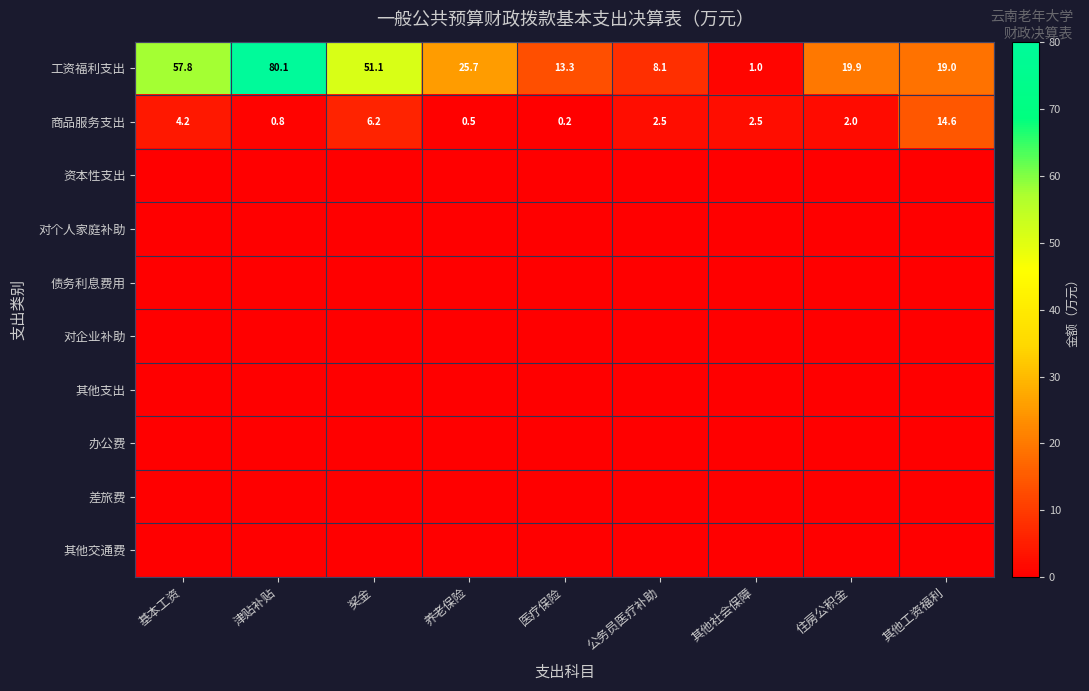

How many series are shown in this chart?

10